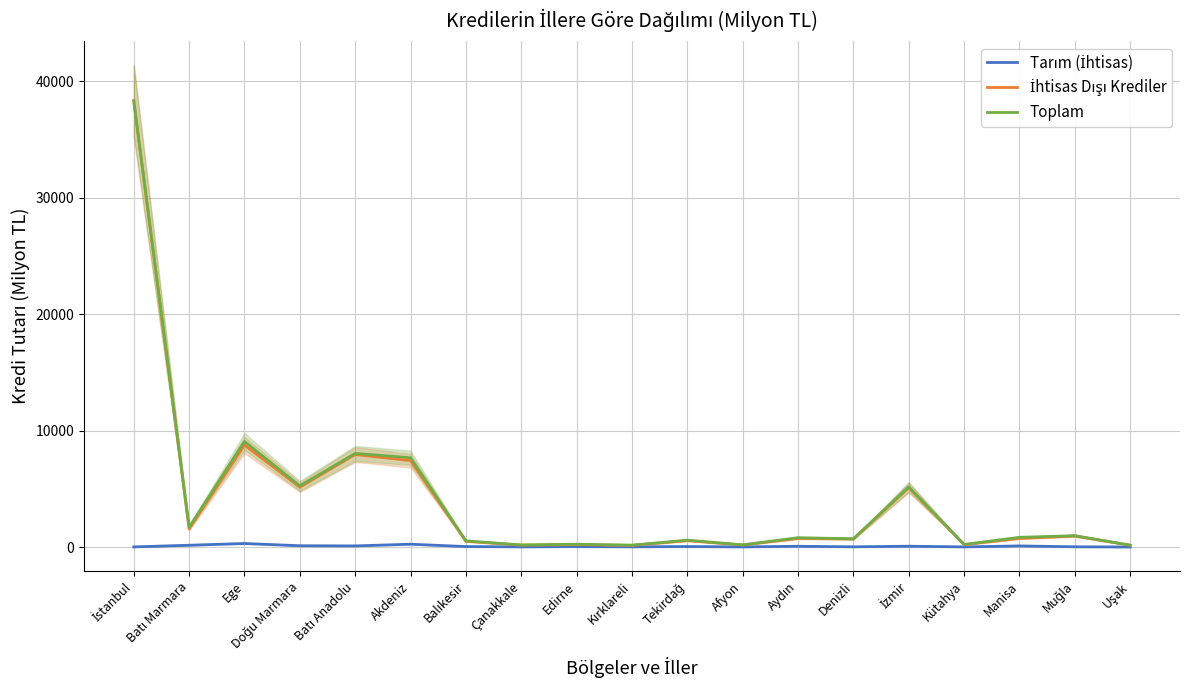

True or false: İhtisas Dışı Krediler and Toplam cross at least once.

False